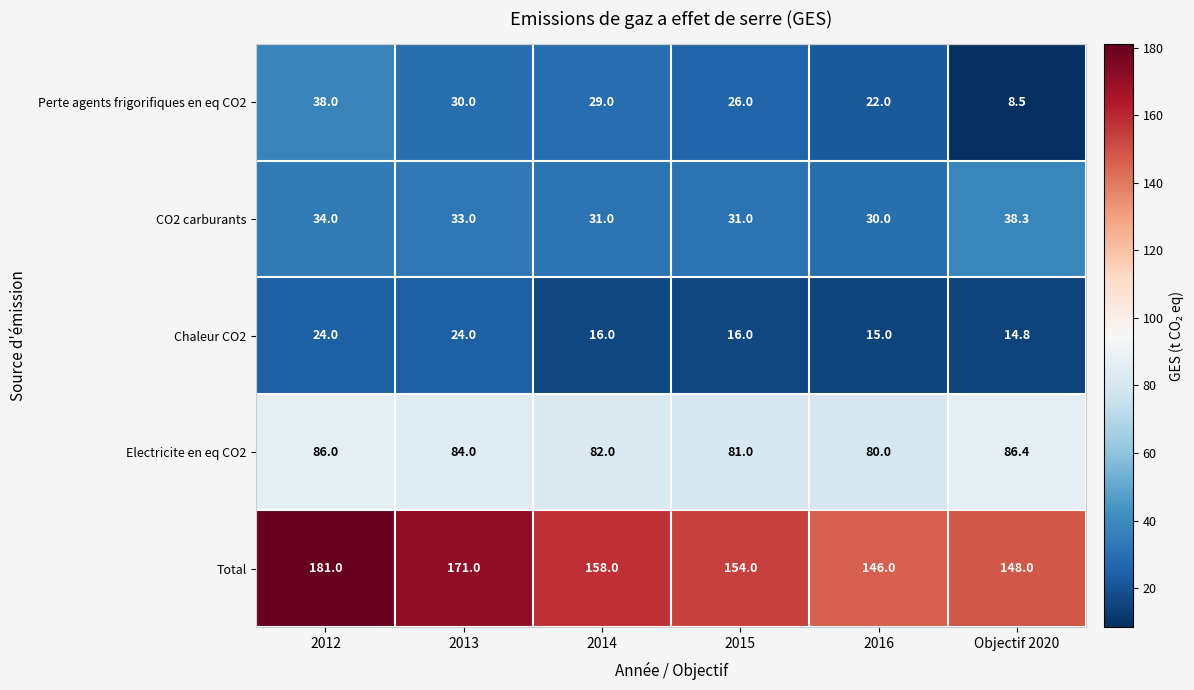

The Electricite en eq CO2 series shows 80.0 at 2016. True or false?

True